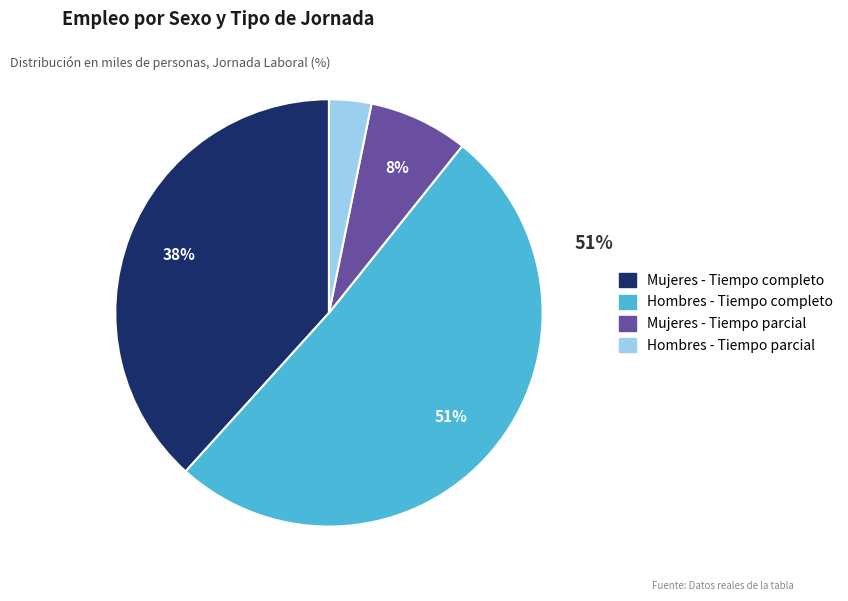

How many segments does this pie chart have?

4